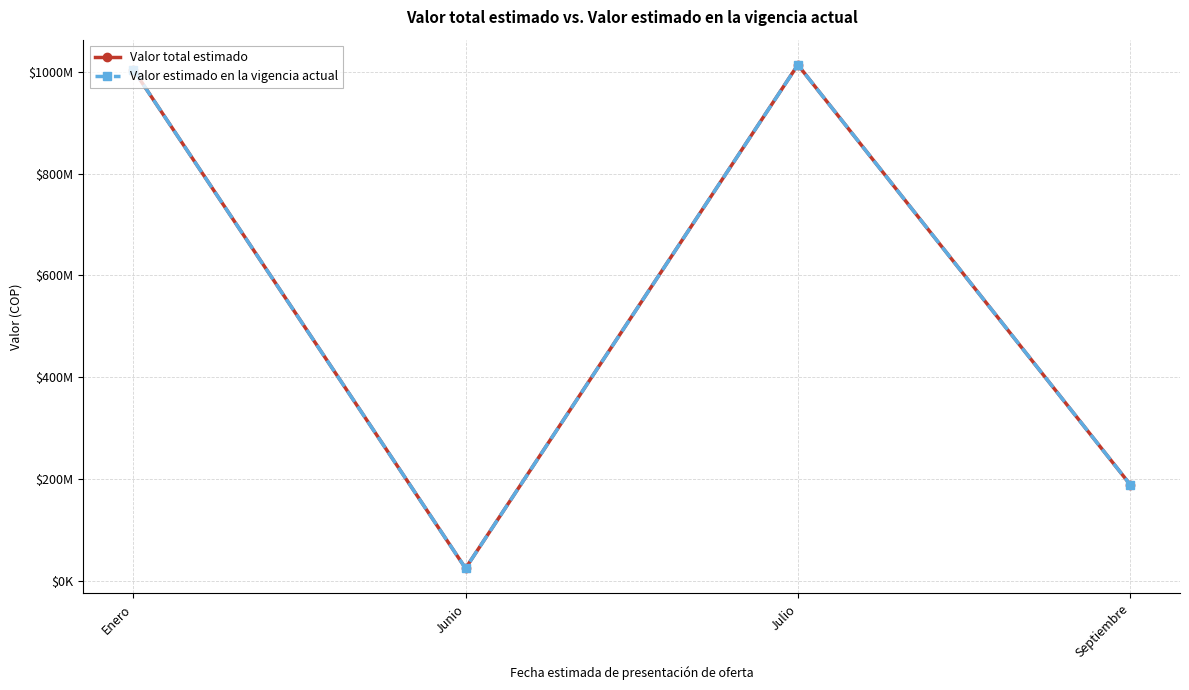

What is the label of the 4th point from the right?

Enero